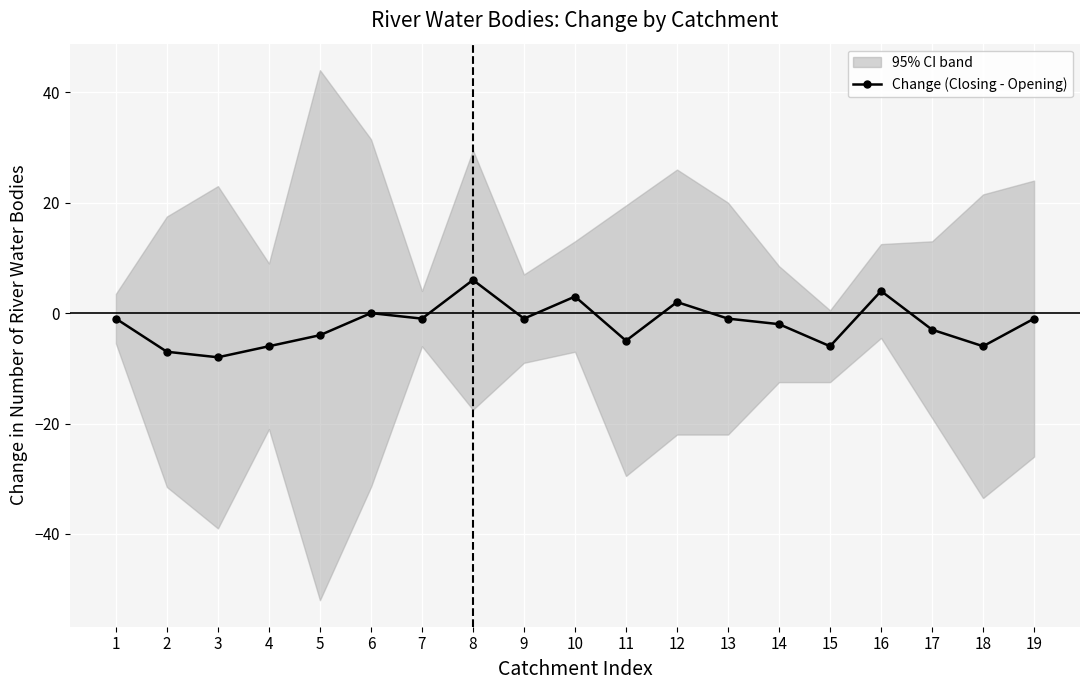

Is this an area chart (filled region under the line)?

No